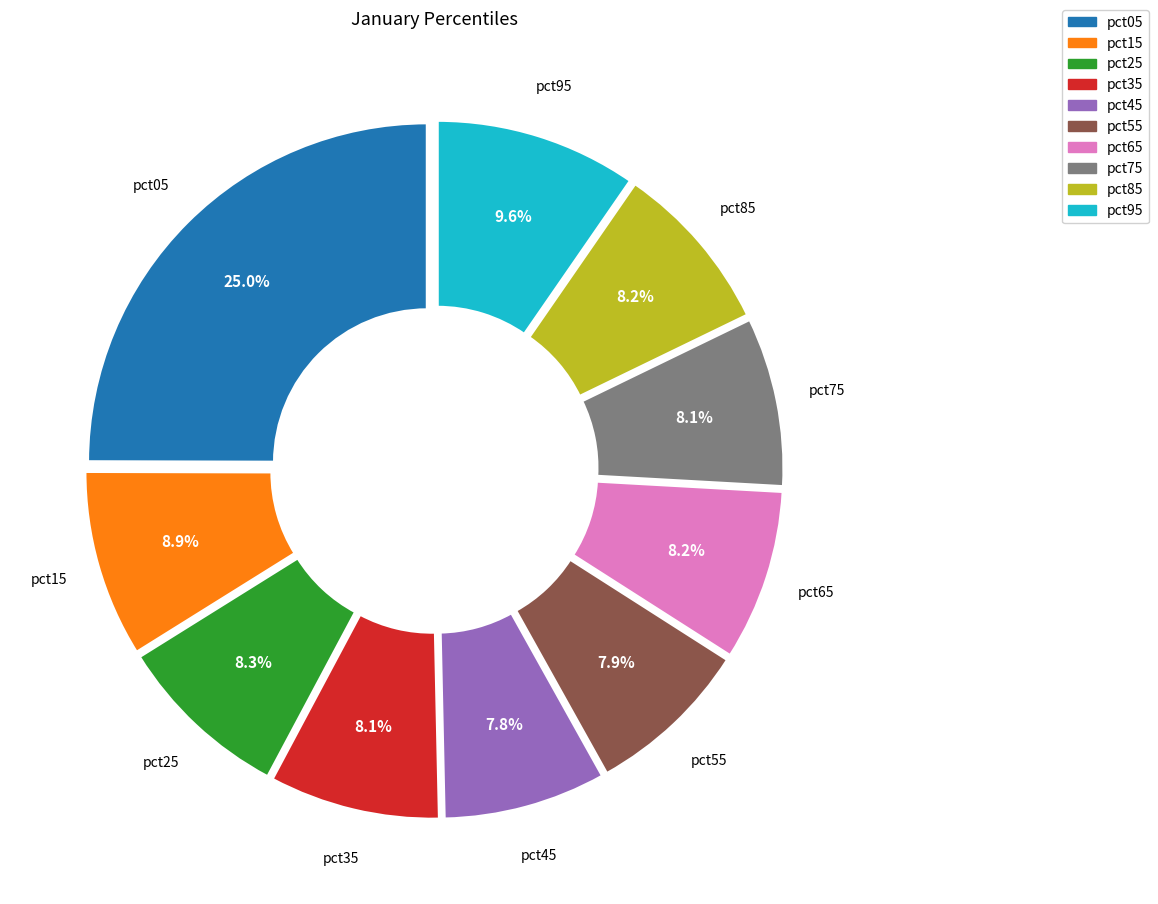

How many slices are in this pie chart?

10